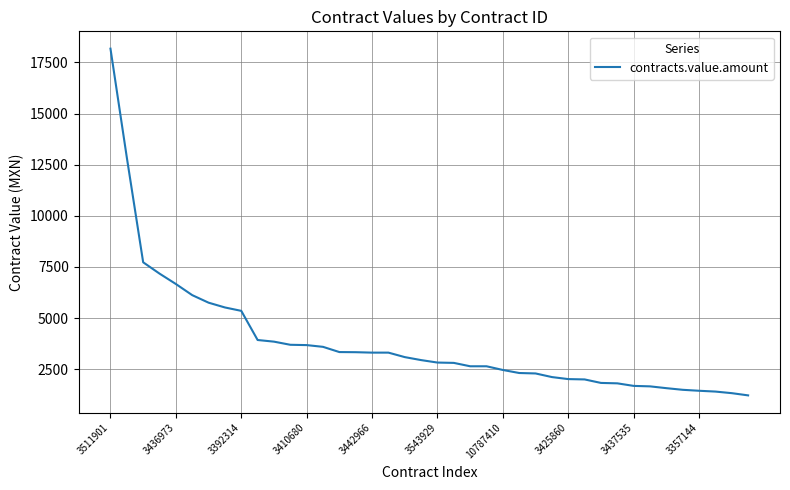

What is the maximum value shown in the chart?

18174.2